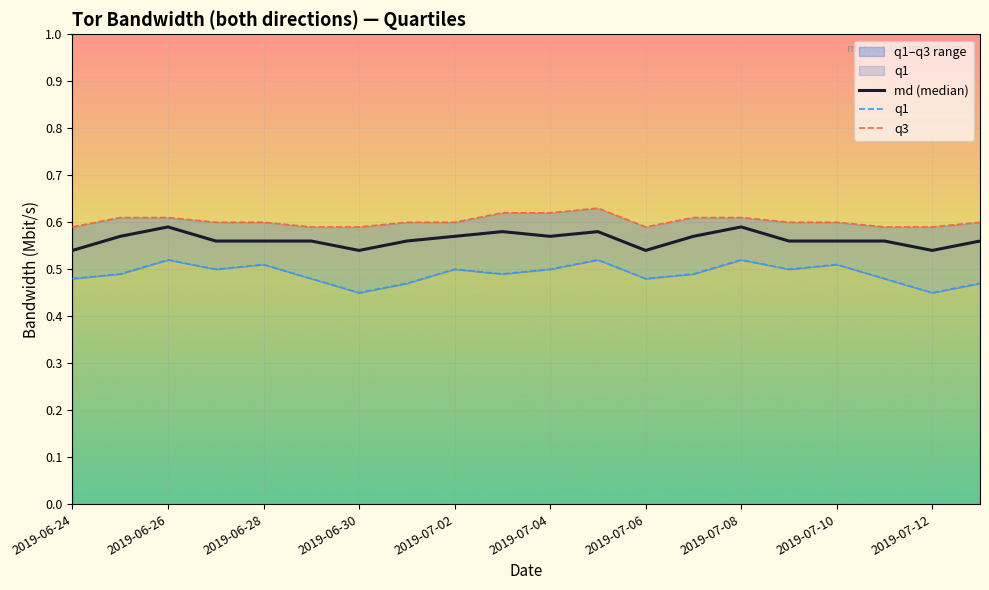

List the series in order of their peak value, lowest first.

q1, md (median), q3